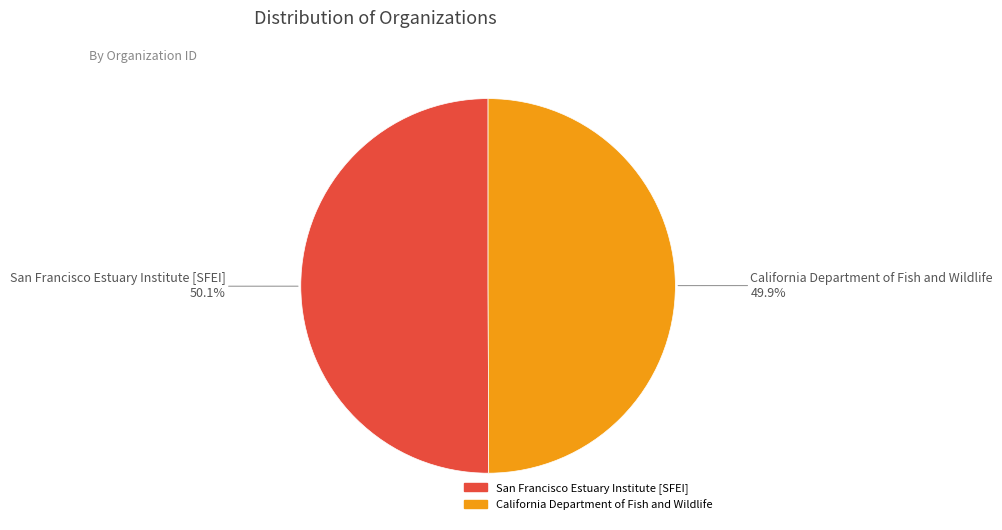

Does any single category account for the majority?

Yes